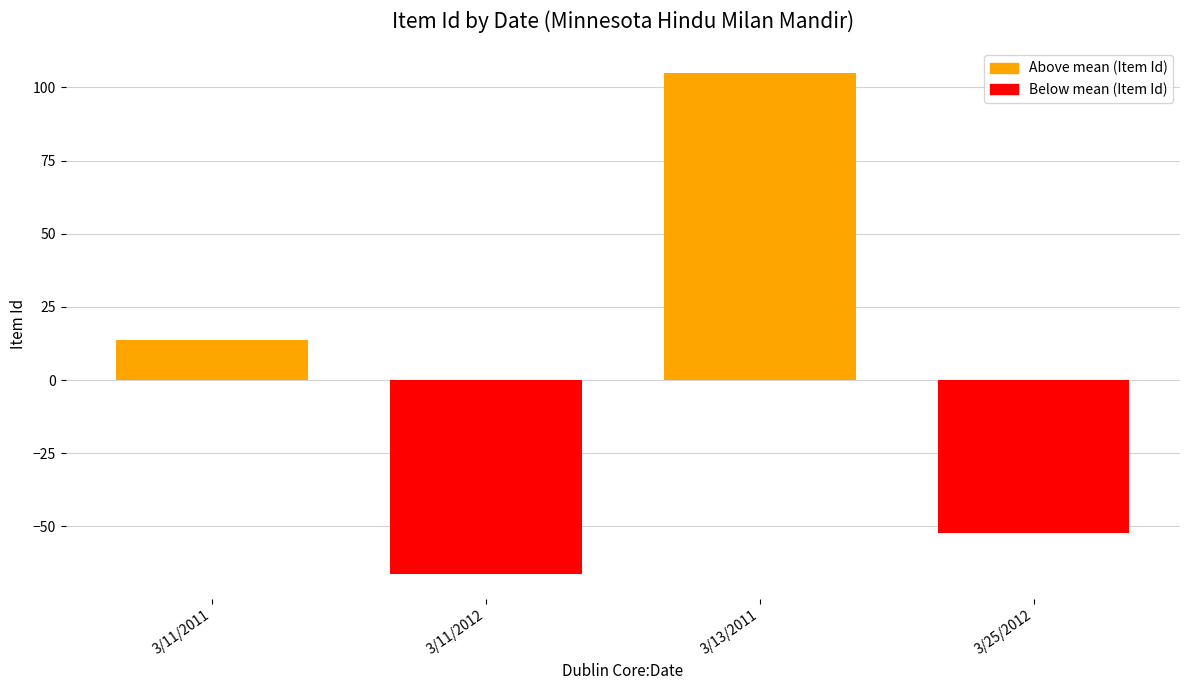

What is the greatest value displayed?

104.8